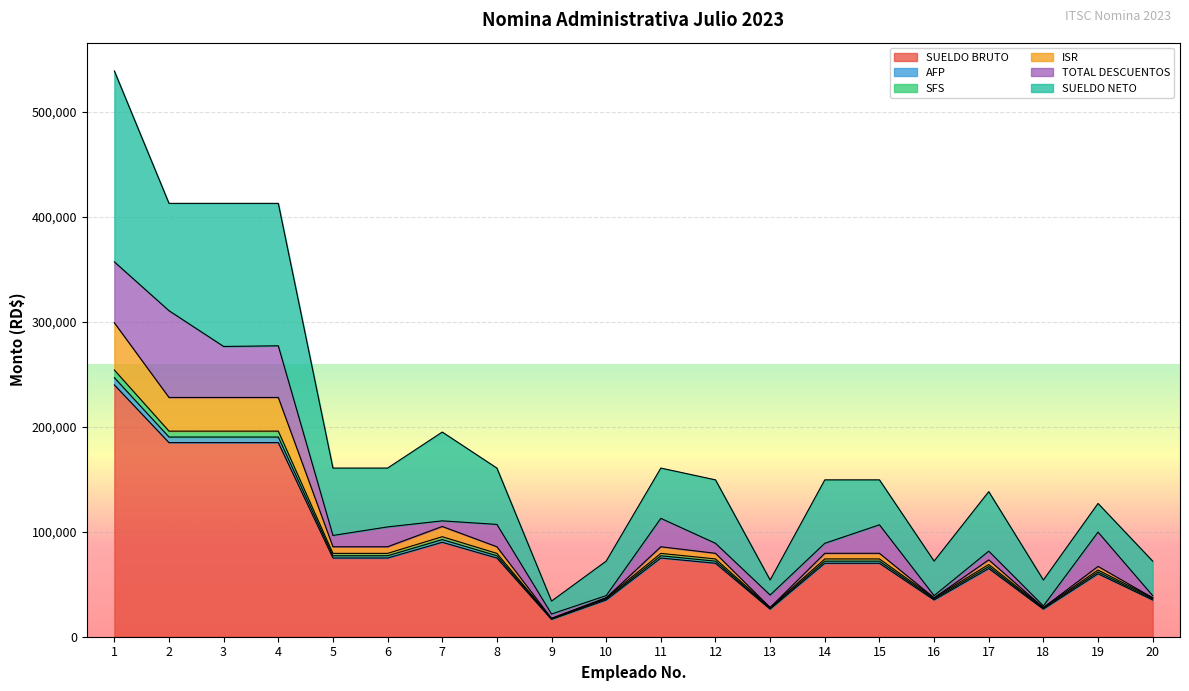

What are all the series names shown in the legend?

SUELDO BRUTO, AFP, SFS, ISR, TOTAL DESCUENTOS, SUELDO NETO